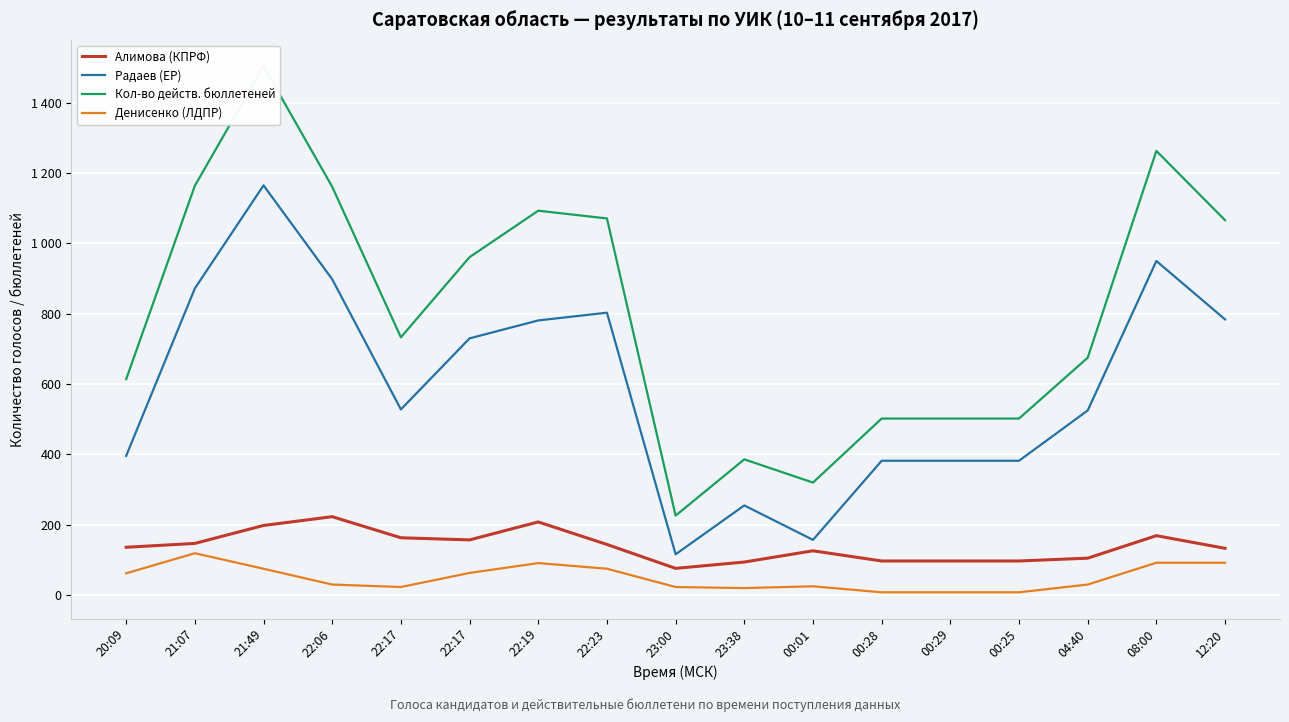

How many distinct data groups are displayed?

4